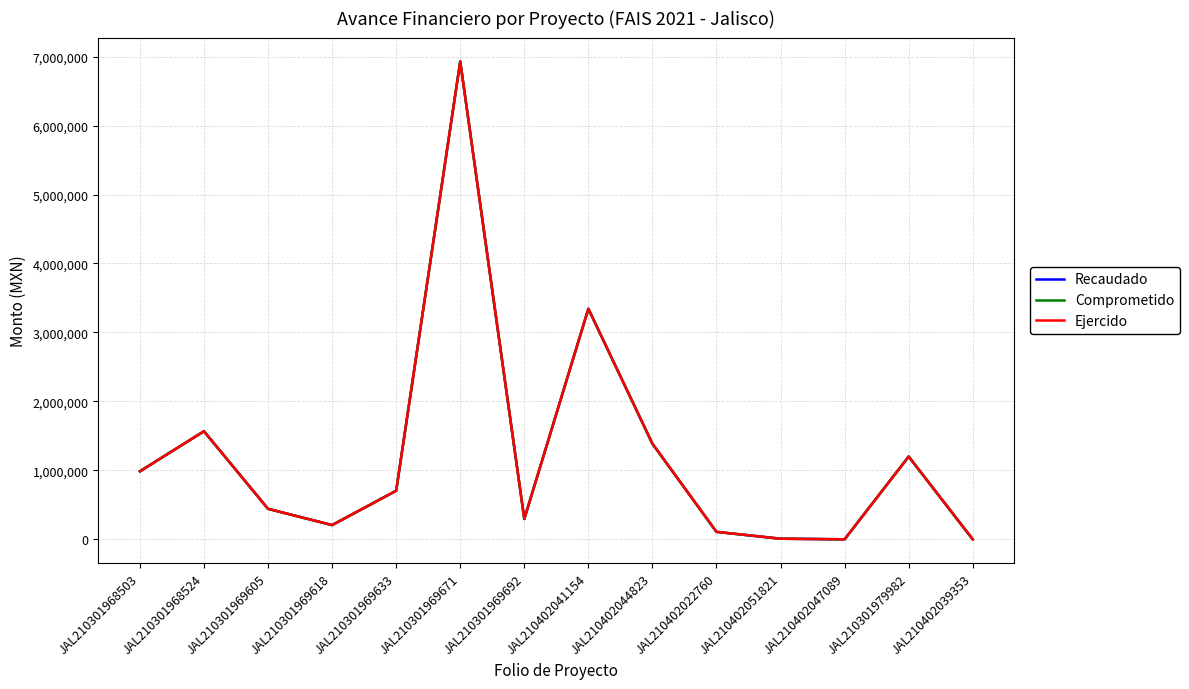

The Comprometido series shows 492633.8 at JAL210301968524. True or false?

False